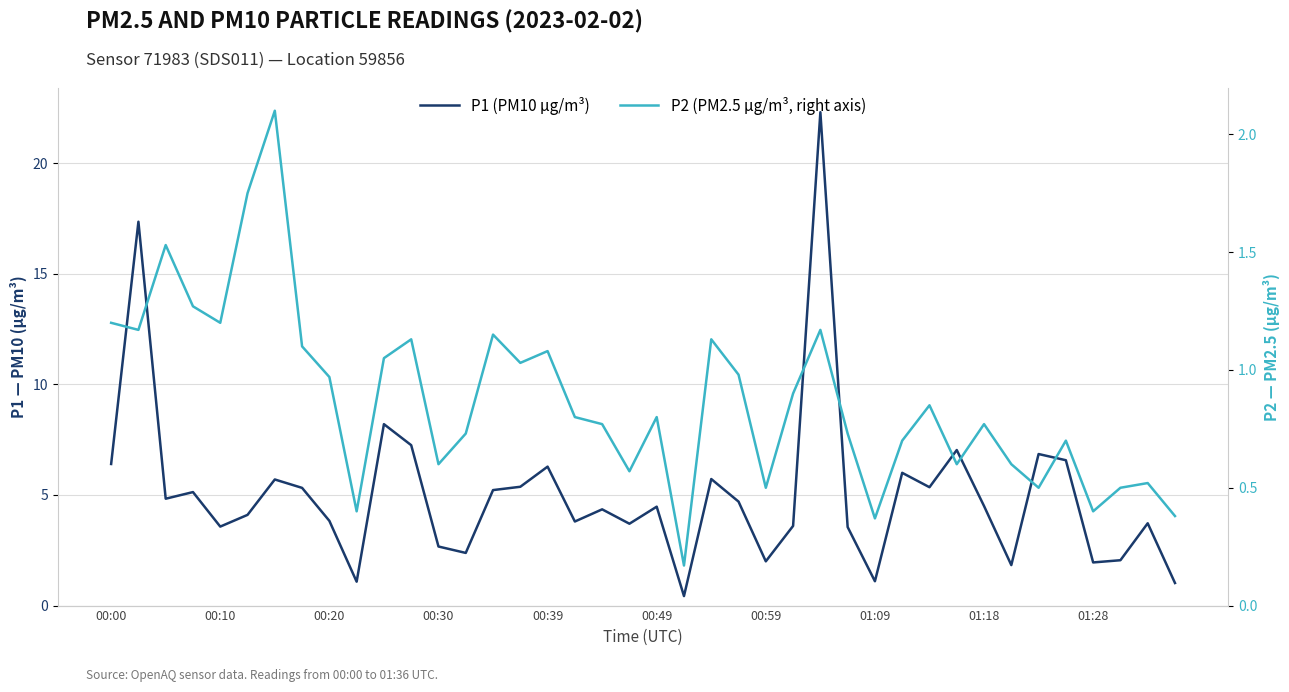

List the series in order of their overall mean, highest first.

P1 (PM10 µg/m³), P2 (PM2.5 µg/m³, right axis)